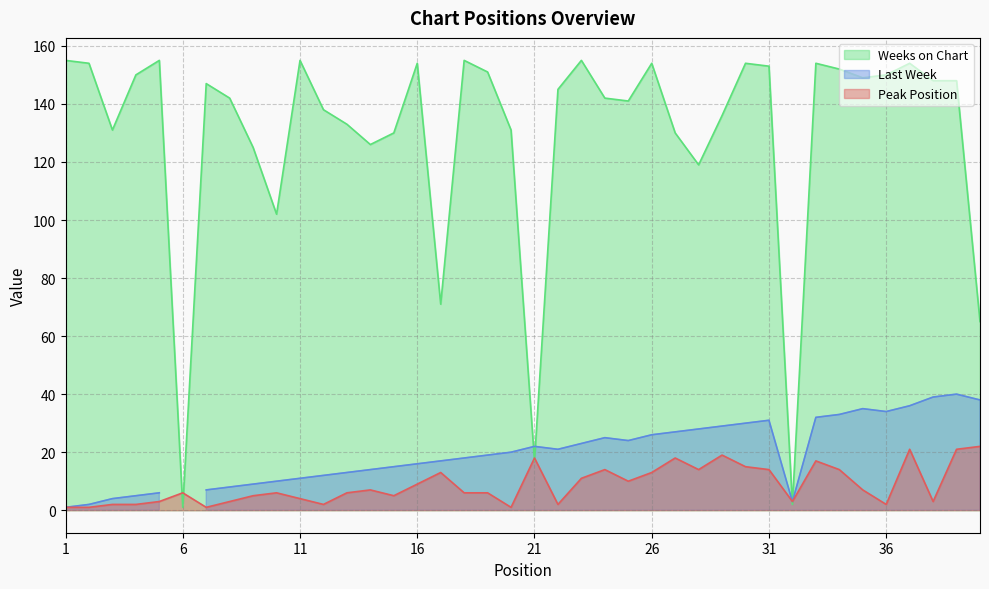

Where is the first local minimum for Weeks on Chart?

3